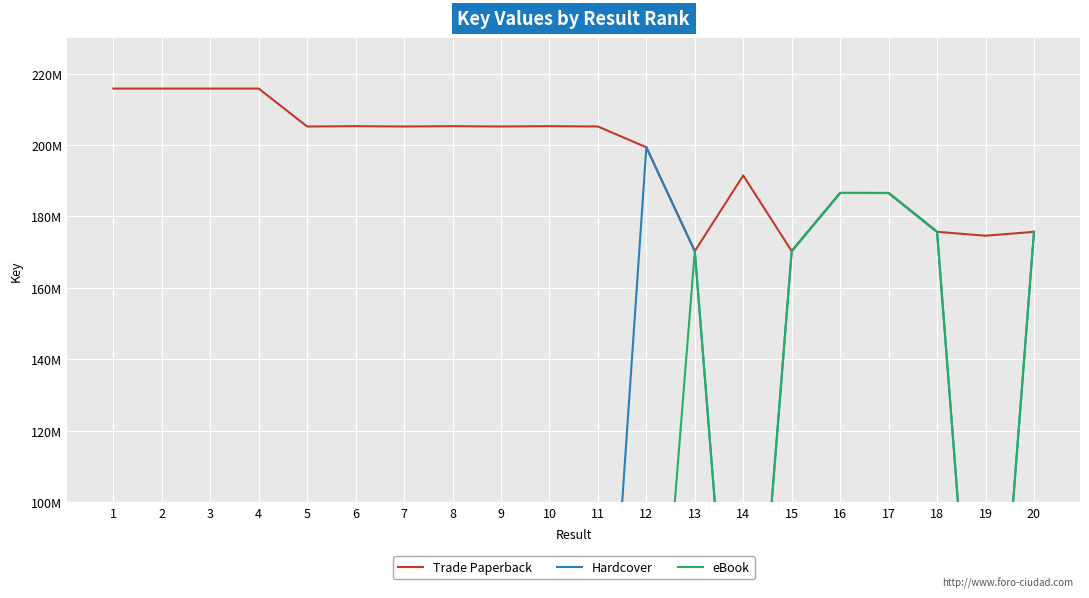

Which series has the widest spread of values?

Hardcover